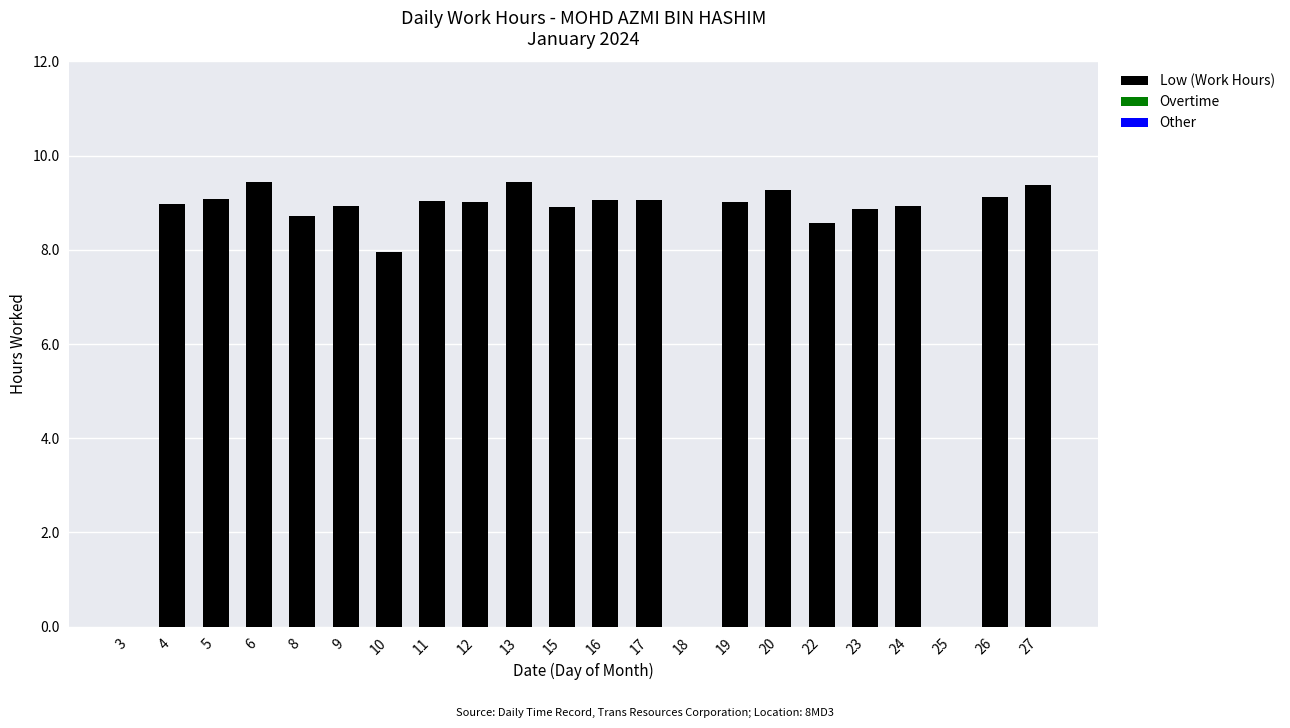

Approximately how many times larger is the value at 24 compared to 13?

0.9